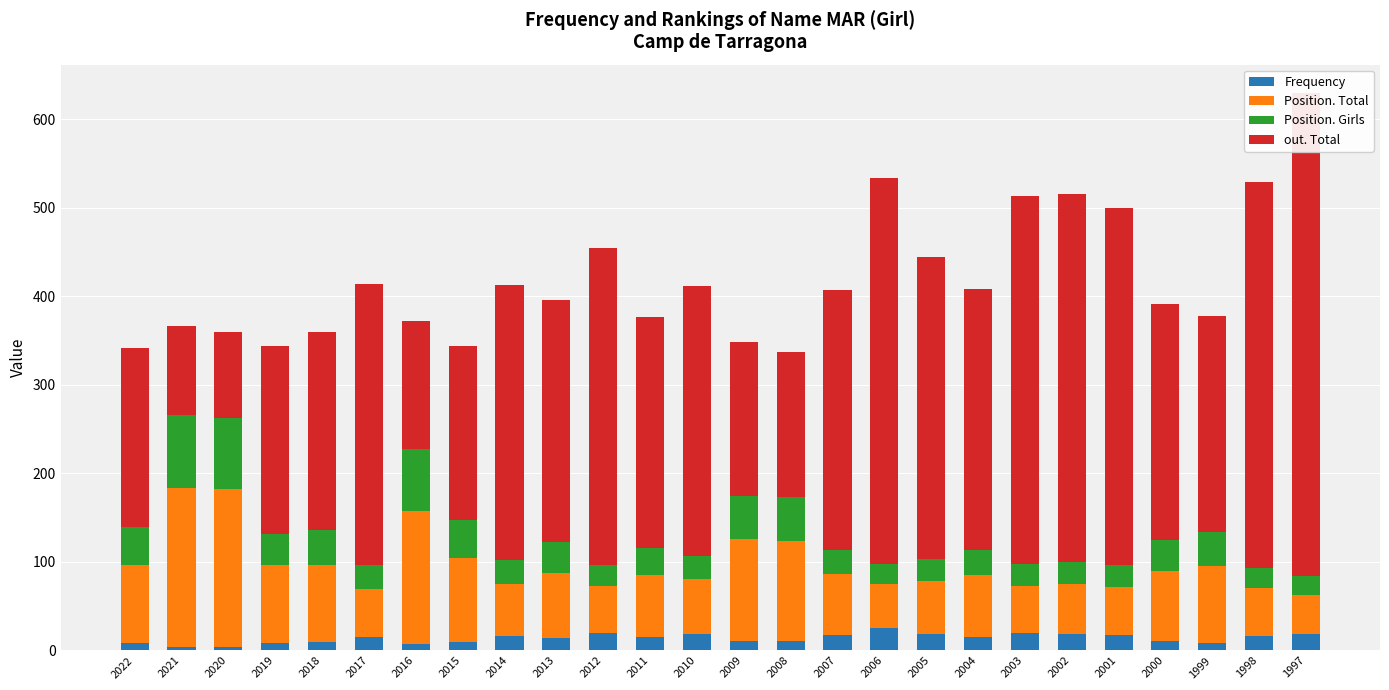

Rank the categories by Frequency value from highest to lowest.

2006, 2012, 2003, 2010, 2005, 2002, 1997, 2007, 2001, 2014, 1998, 2017, 2011, 2004, 2013, 2009, 2008, 2000, 2018, 2015, 2019, 1999, 2022, 2016, 2021, 2020